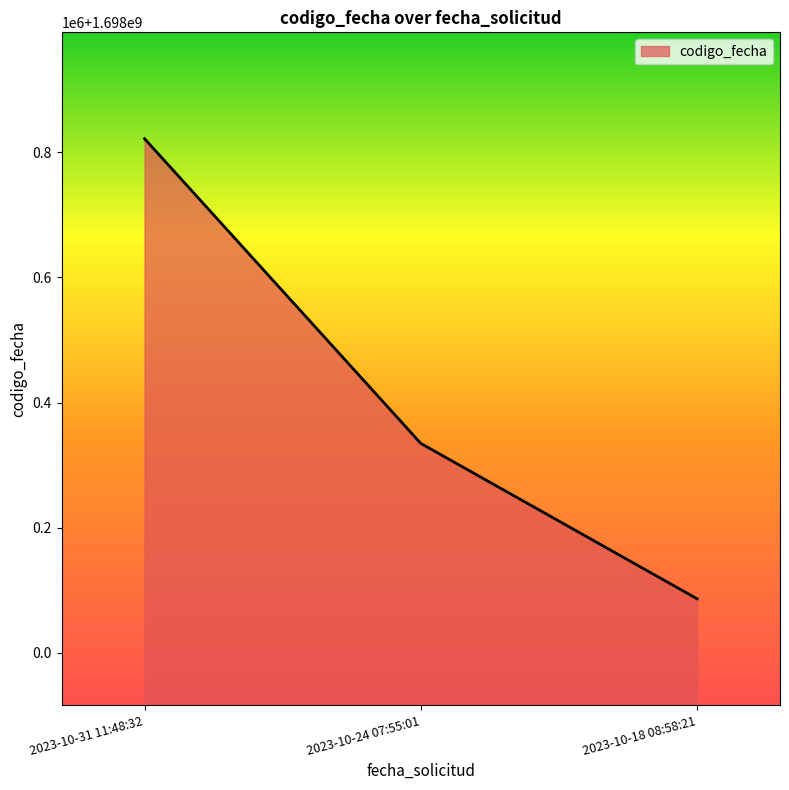

What is the smallest value displayed?

1698086592